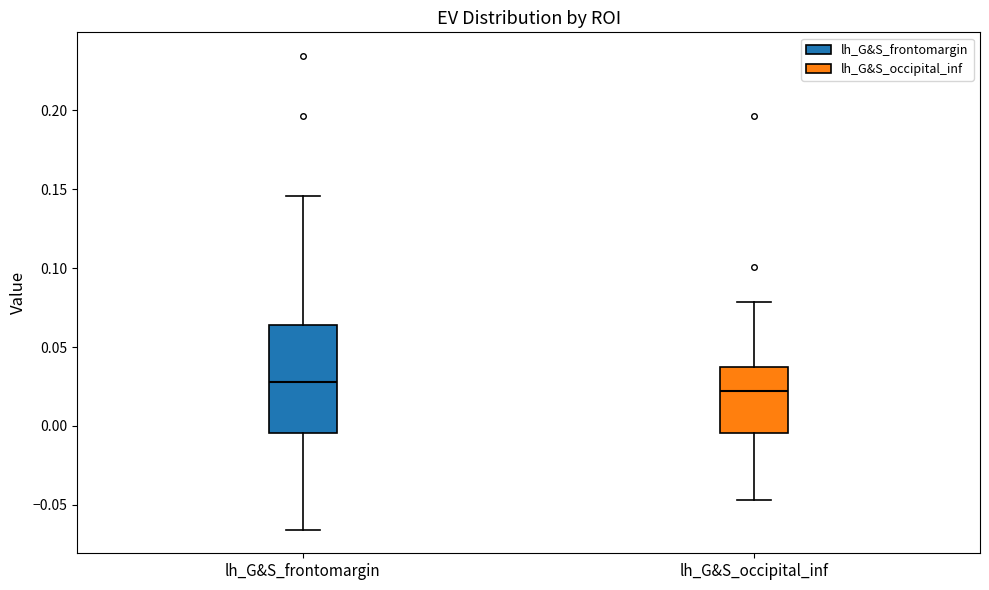

Reading left to right, transcribe this box plot: for each box, give where its median line is, the range the box spans, and where its two whiskers end, as read against the y-axis. The values are not printed on the chart, so give them approximately, as read against the axis.

lh_G&S_frontomargin: median 0.030, box -0.005 to 0.065, whiskers -0.065 to 0.145
lh_G&S_occipital_inf: median 0.020, box -0.005 to 0.035, whiskers -0.045 to 0.080